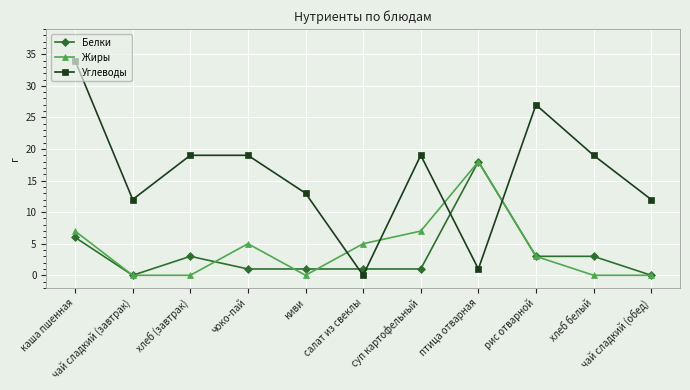

Which series has the largest range (max minus min)?

Углеводы